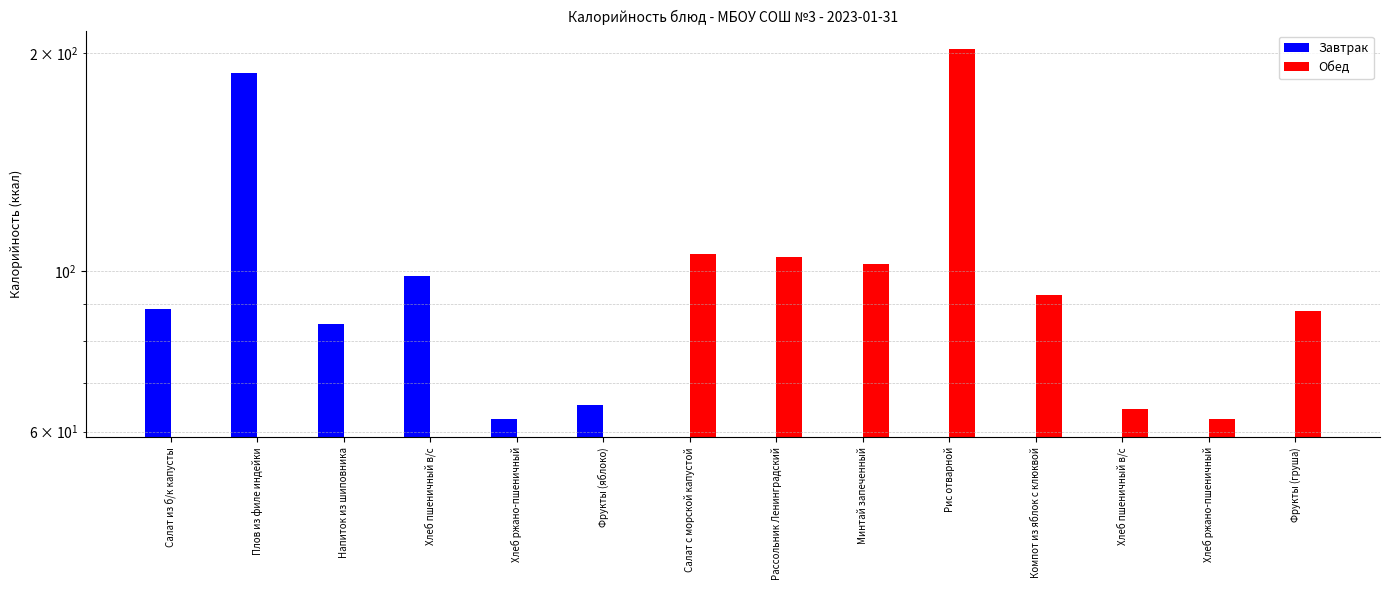

Is it true that Завтрак equals -84.8 at Компот из яблок с клюквой?

False